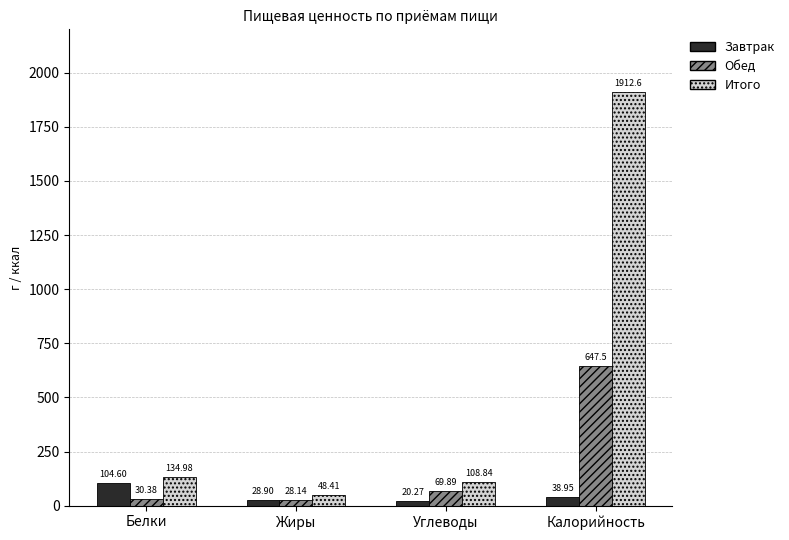

Reading left to right, what are all the values shown in this chart?

Завтрак: Белки=104.6	Жиры=28.9	Углеводы=20.3	Калорийность=39.0
Обед: Белки=30.4	Жиры=28.1	Углеводы=69.9	Калорийность=647.5
Итого: Белки=135.0	Жиры=48.4	Углеводы=108.8	Калорийность=1912.6